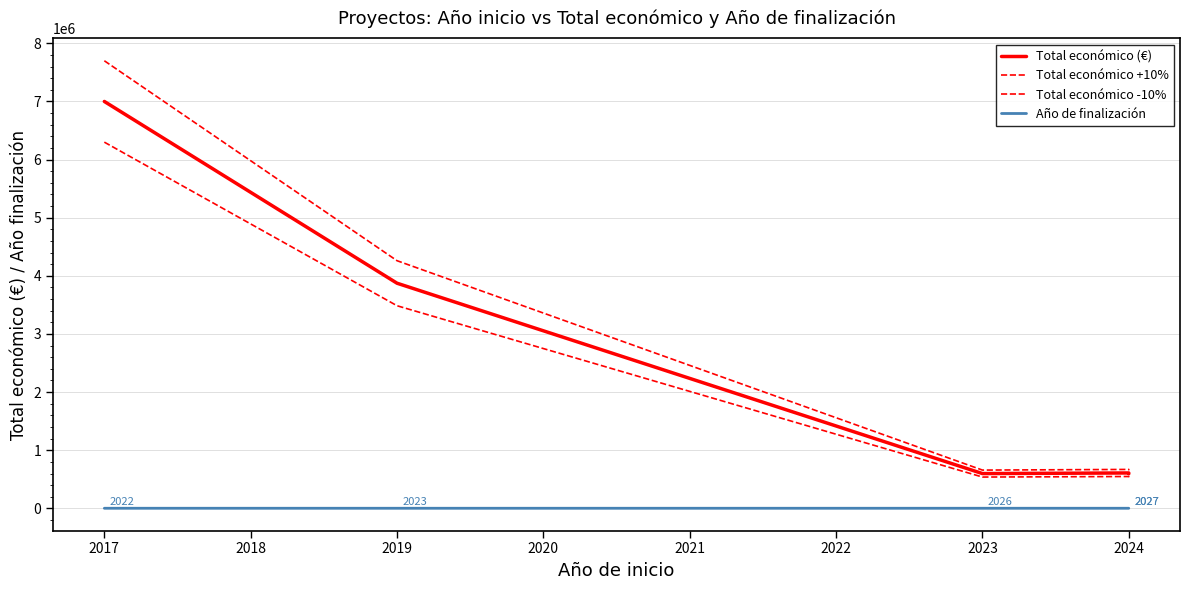

Rank the series by their maximum value, from highest to lowest.

Total económico +10%, Total económico (€), Total económico -10%, Año de finalización